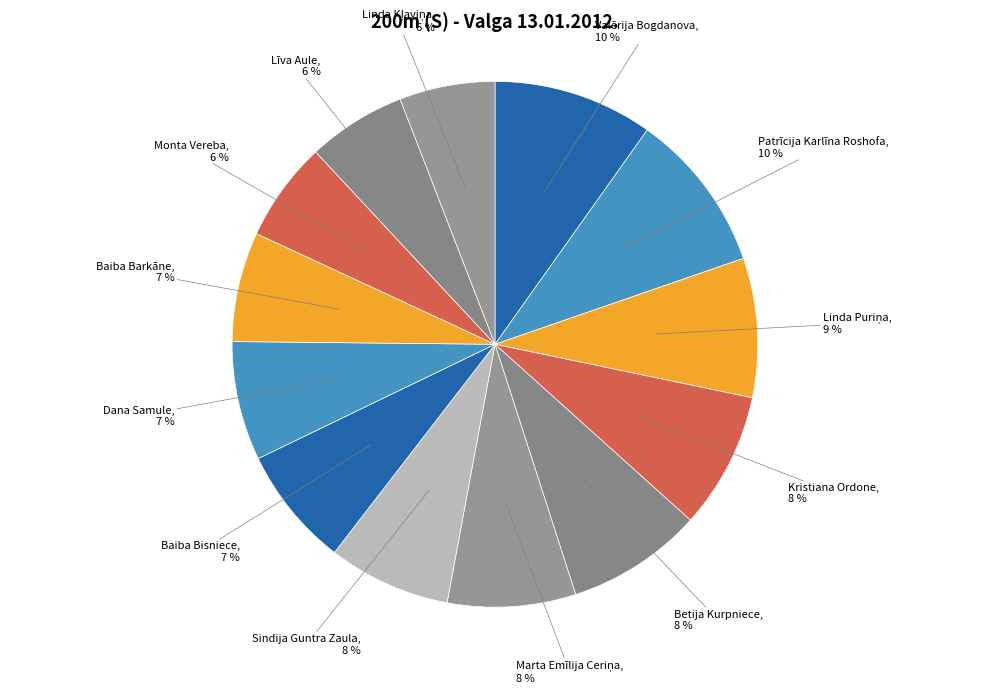

Count the number of slices in the pie.

13